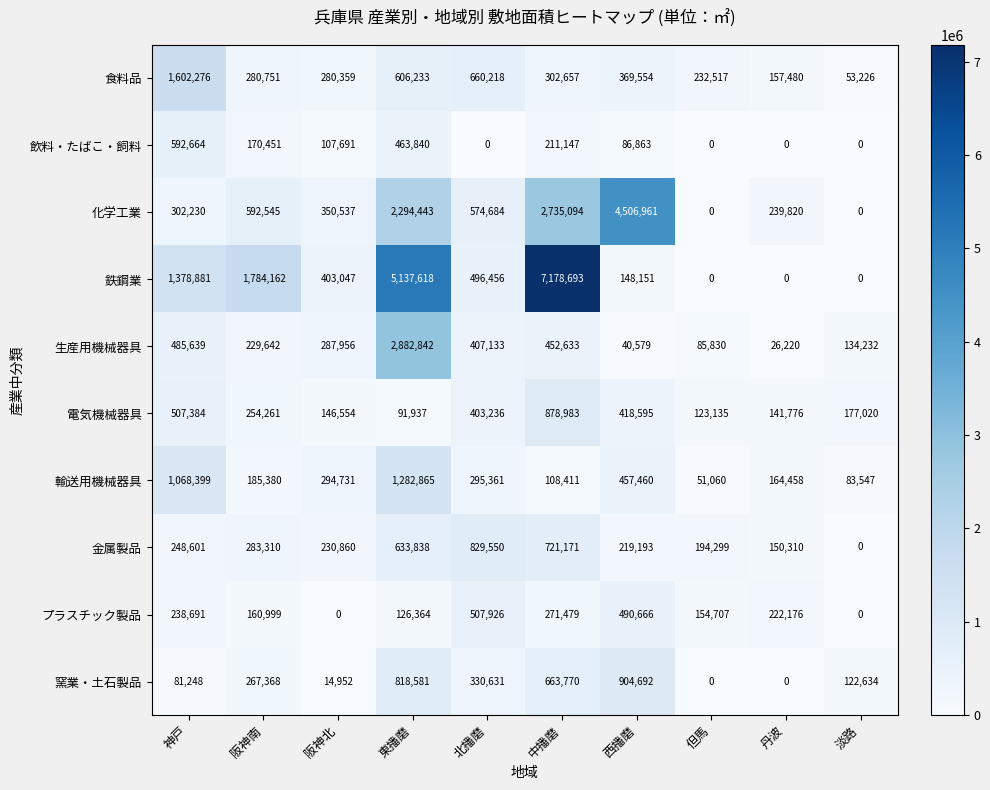

What is the greatest value displayed?

7178693